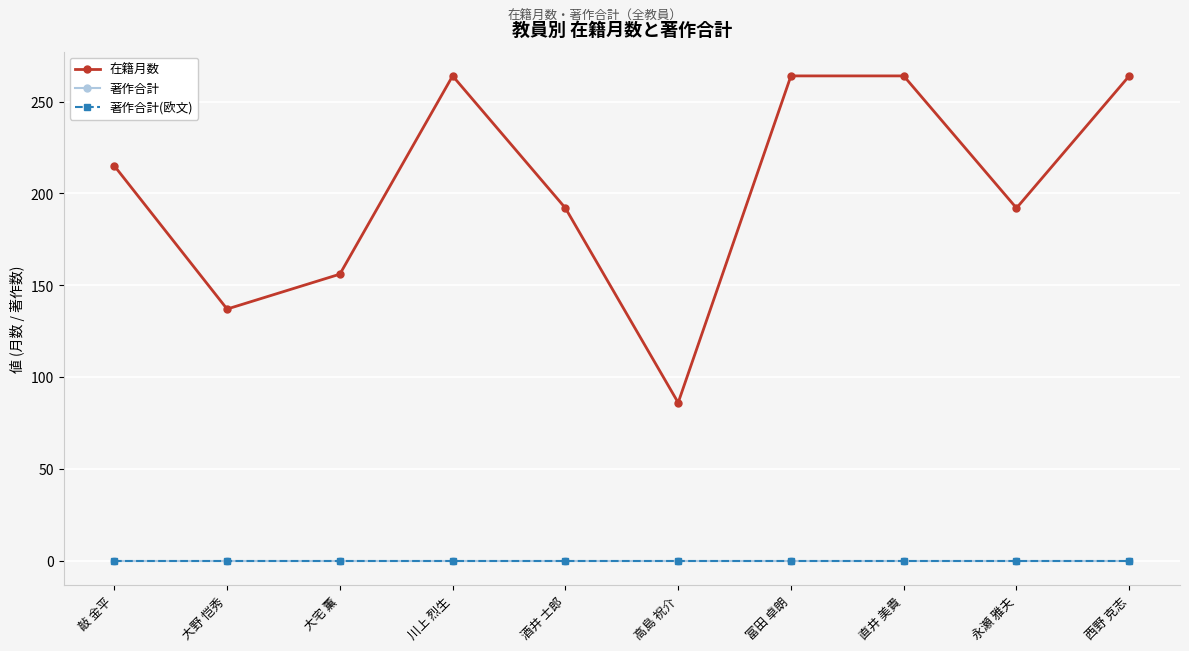

What is the label of the 6th point from the left?

高島 祝介